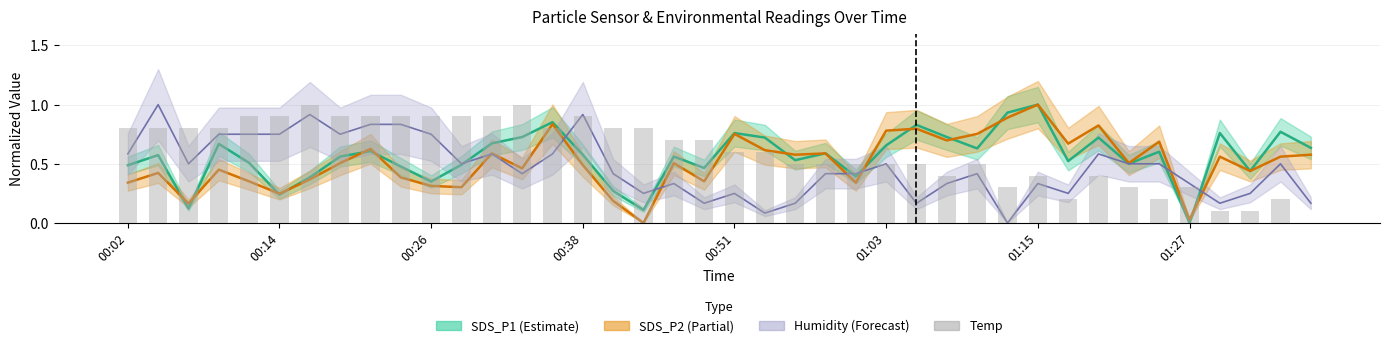

True or false: the data shows 0.3 at 01:03.

False